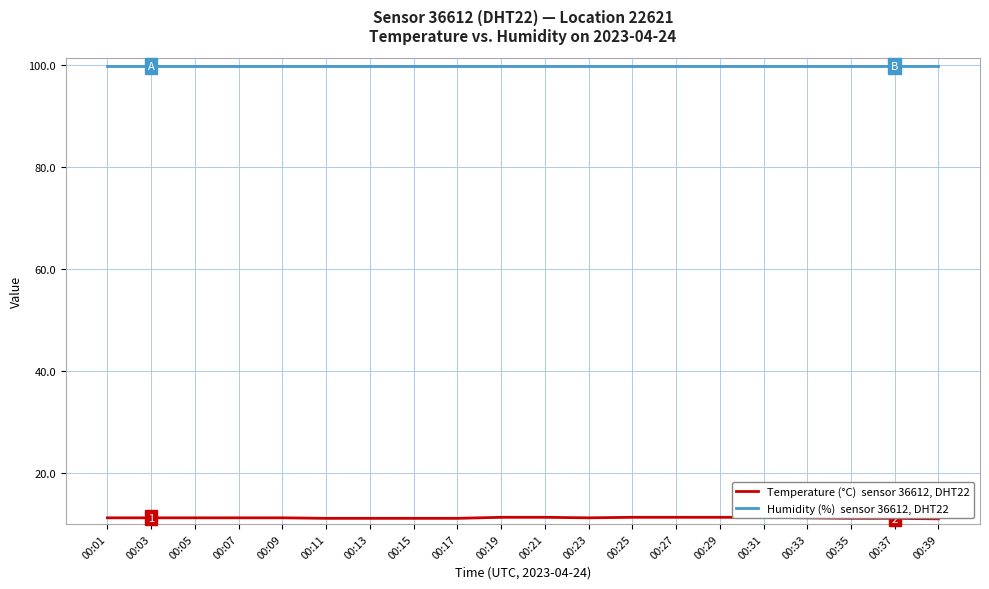

Which category has the lowest value in the Temperature (°C)  sensor 36612, DHT22 series?

00:39